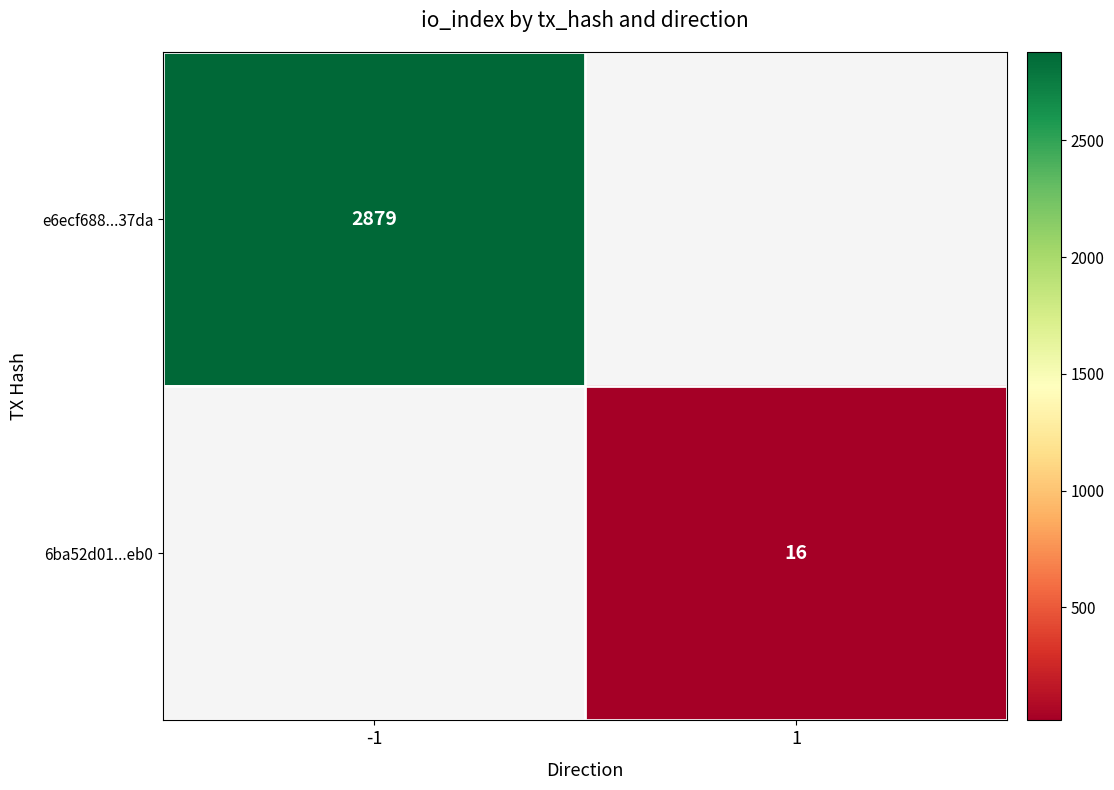

True or false: 6ba52d01...eb0 has a value of 25 at 1.

False